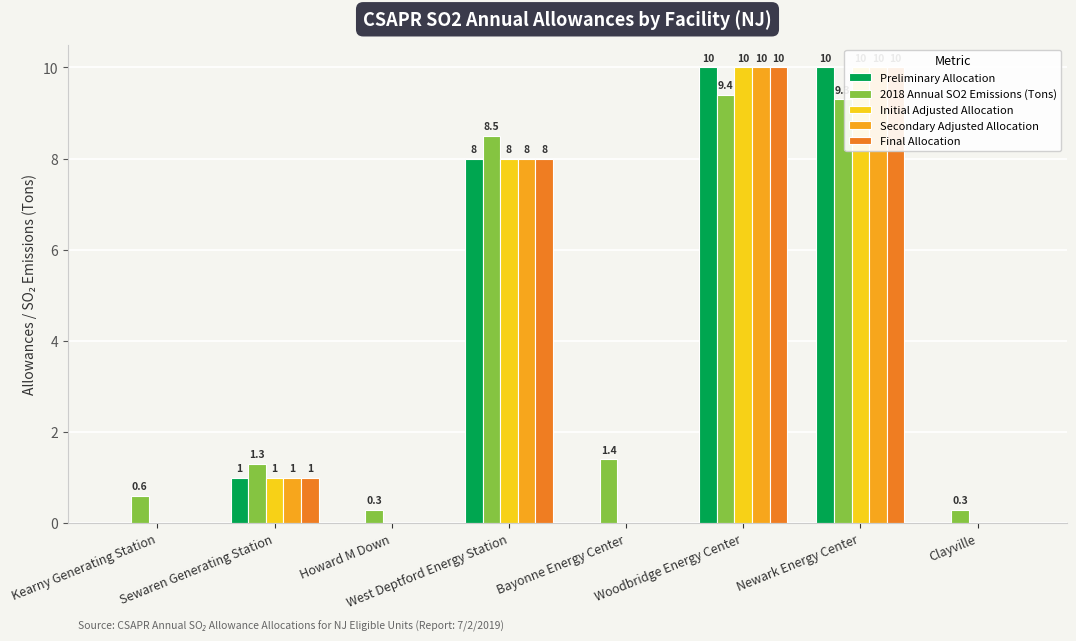

At which label is 2018 Annual SO2 Emissions (Tons) closest to 4?

Bayonne Energy Center